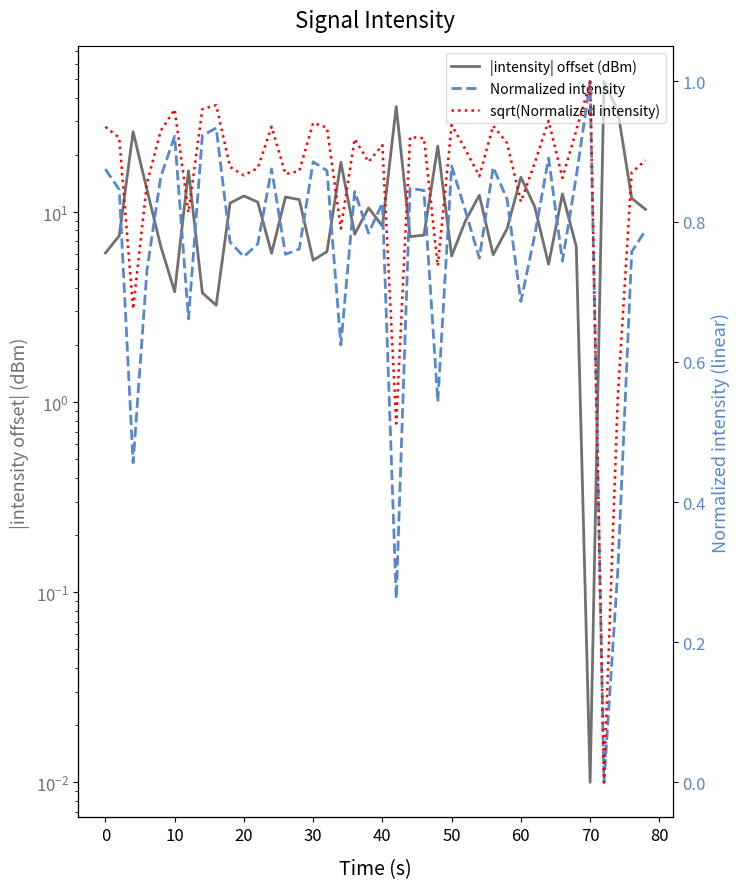

What is the sum of the |intensity| offset (dBm) values at −10 and 20?

19.2